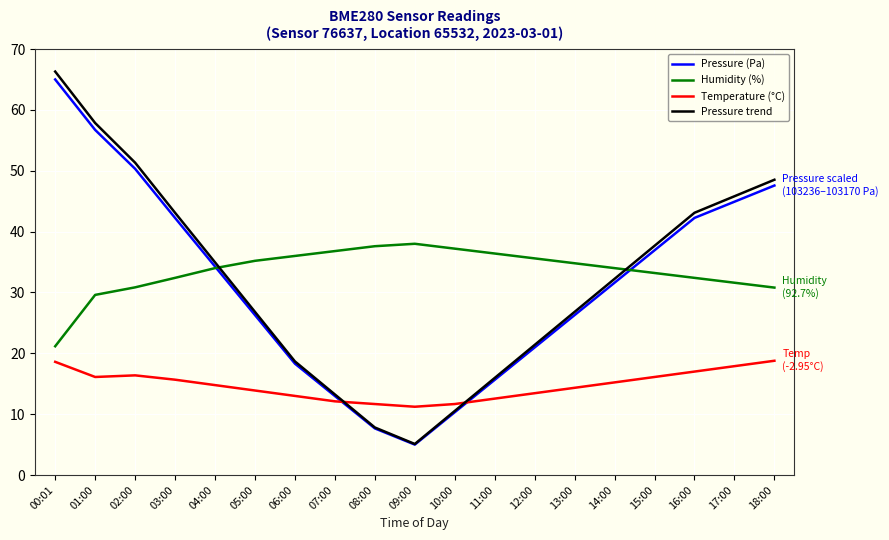

Which series has the widest spread of values?

Pressure trend